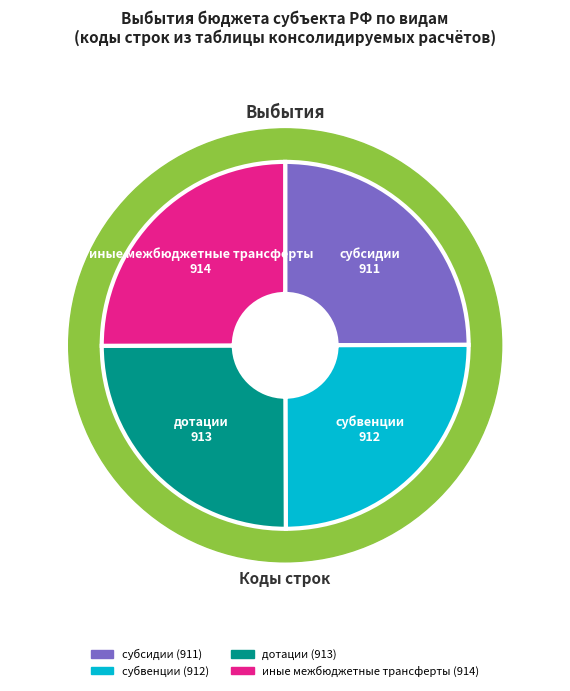

Rank the categories by value from highest to lowest.

иные межбюджетные трансферты, дотации, субвенции, субсидии